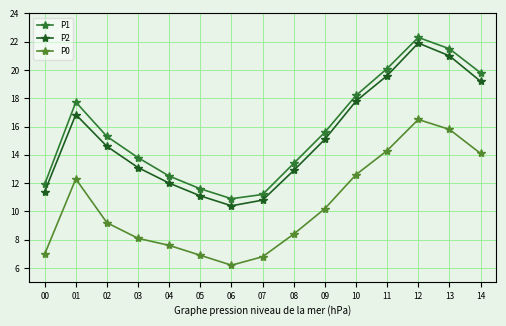

What is the highest value of the P1 series?

22.3